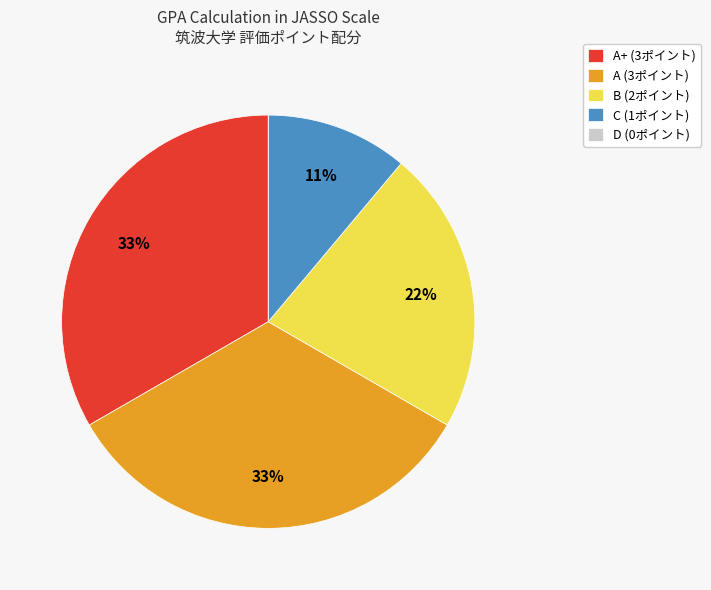

The A (3ポイント) slice represents 33% of the pie. True or false?

True